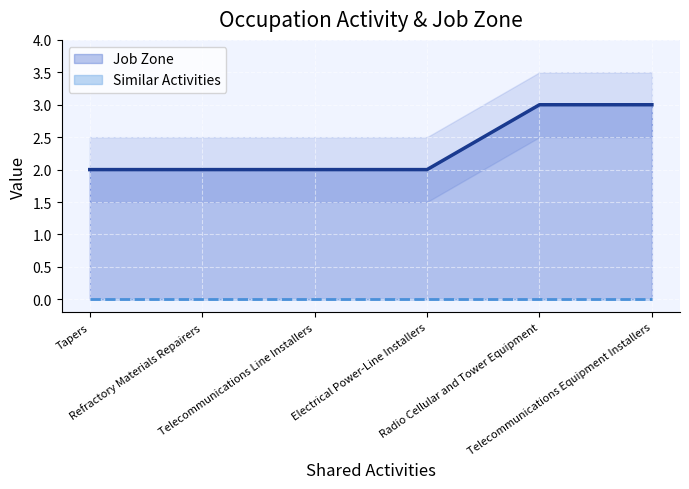

Which series has the largest range (max minus min)?

Job Zone